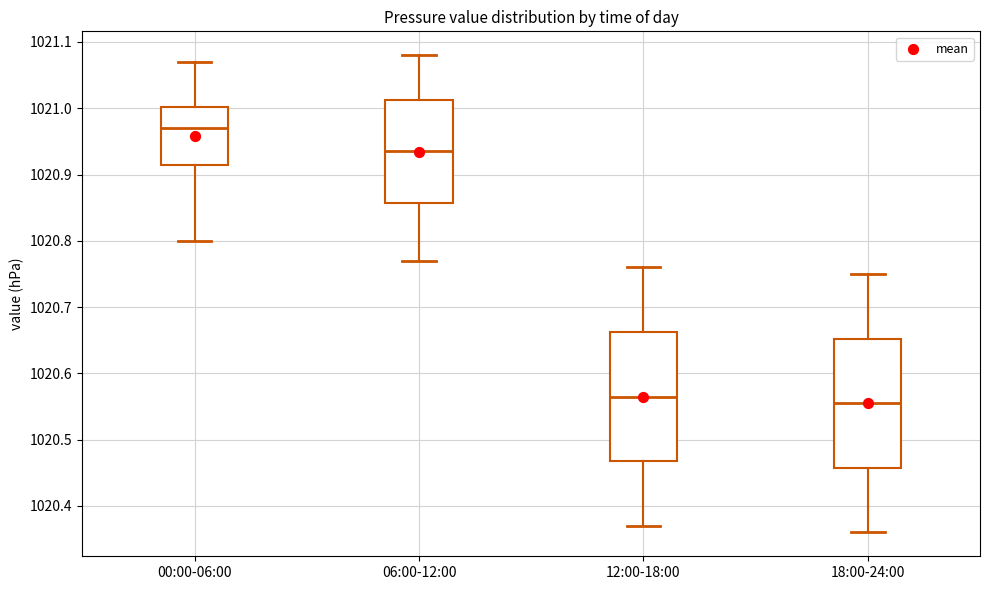

Reading left to right, transcribe this box plot: for each box, give where its median line is, the range the box spans, and where its two whiskers end, as read against the y-axis. The values are not printed on the chart, so give them approximately, as read against the axis.

00:00-06:00: median 1020.97, box 1020.92 to 1021.00, whiskers 1020.80 to 1021.07
06:00-12:00: median 1020.94, box 1020.86 to 1021.01, whiskers 1020.77 to 1021.08
12:00-18:00: median 1020.57, box 1020.47 to 1020.66, whiskers 1020.37 to 1020.76
18:00-24:00: median 1020.56, box 1020.46 to 1020.65, whiskers 1020.36 to 1020.75